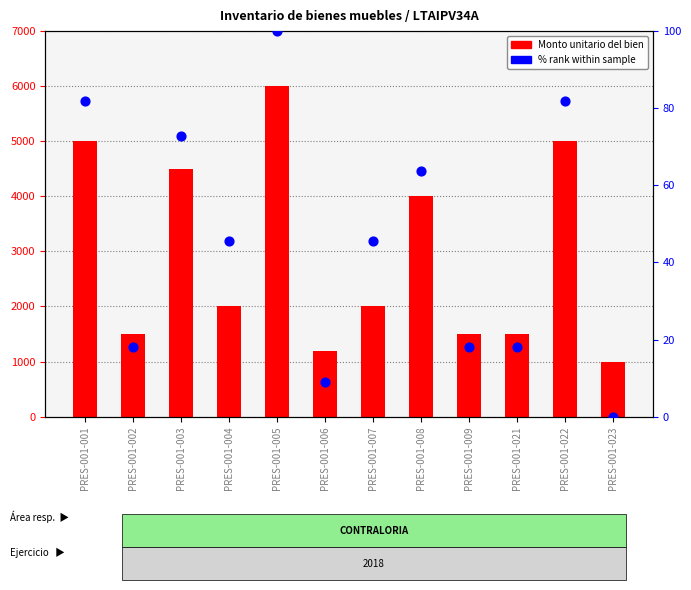

Which series reaches the minimum Y coordinate?

% rank within sample